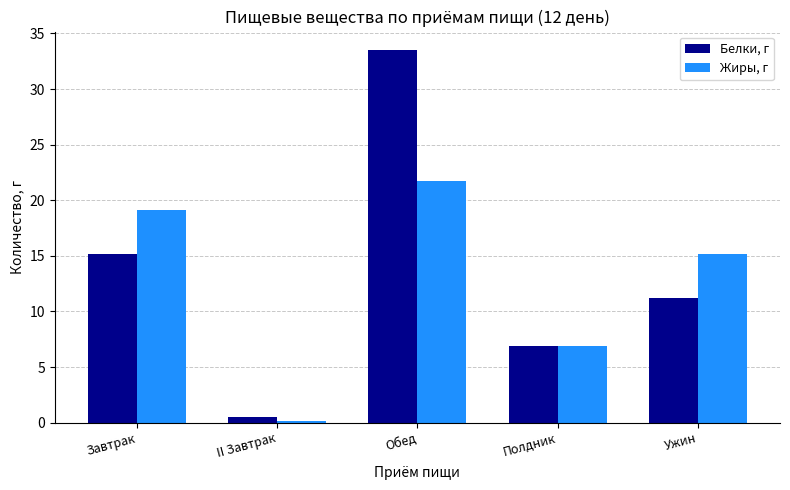

Which category has the highest value across all series?

Обед